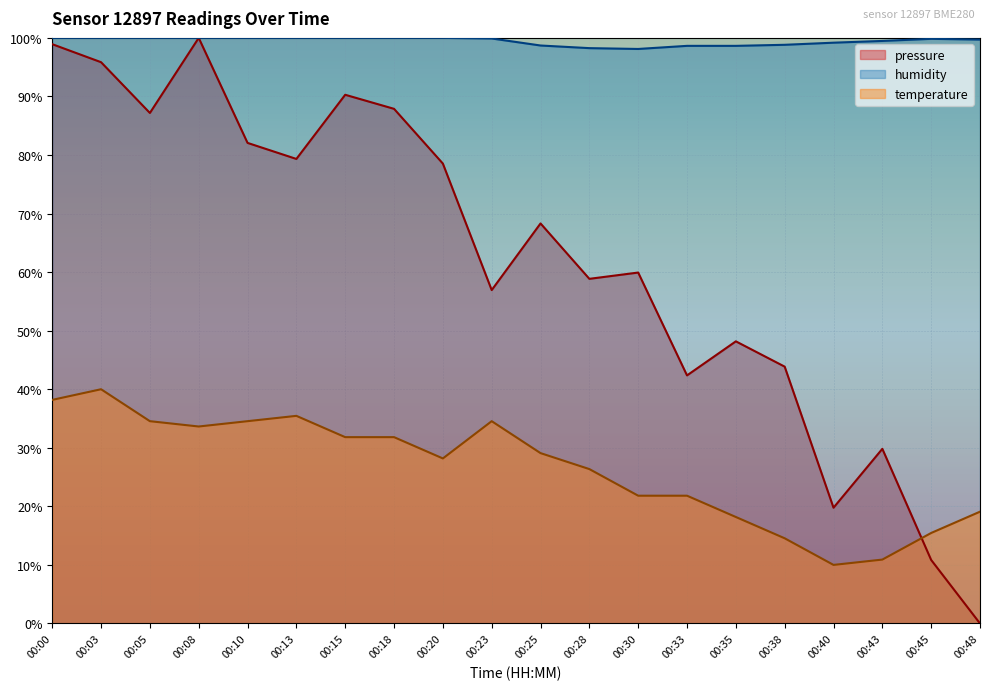

What is the sum of the humidity values at 00:48 and 00:18?

199.7